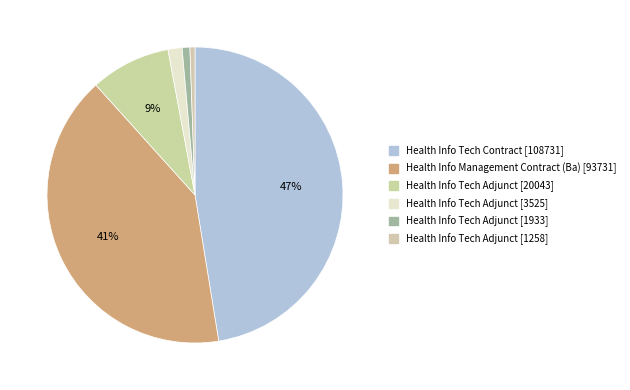

To the nearest percent, what is the average slice percentage?

17%